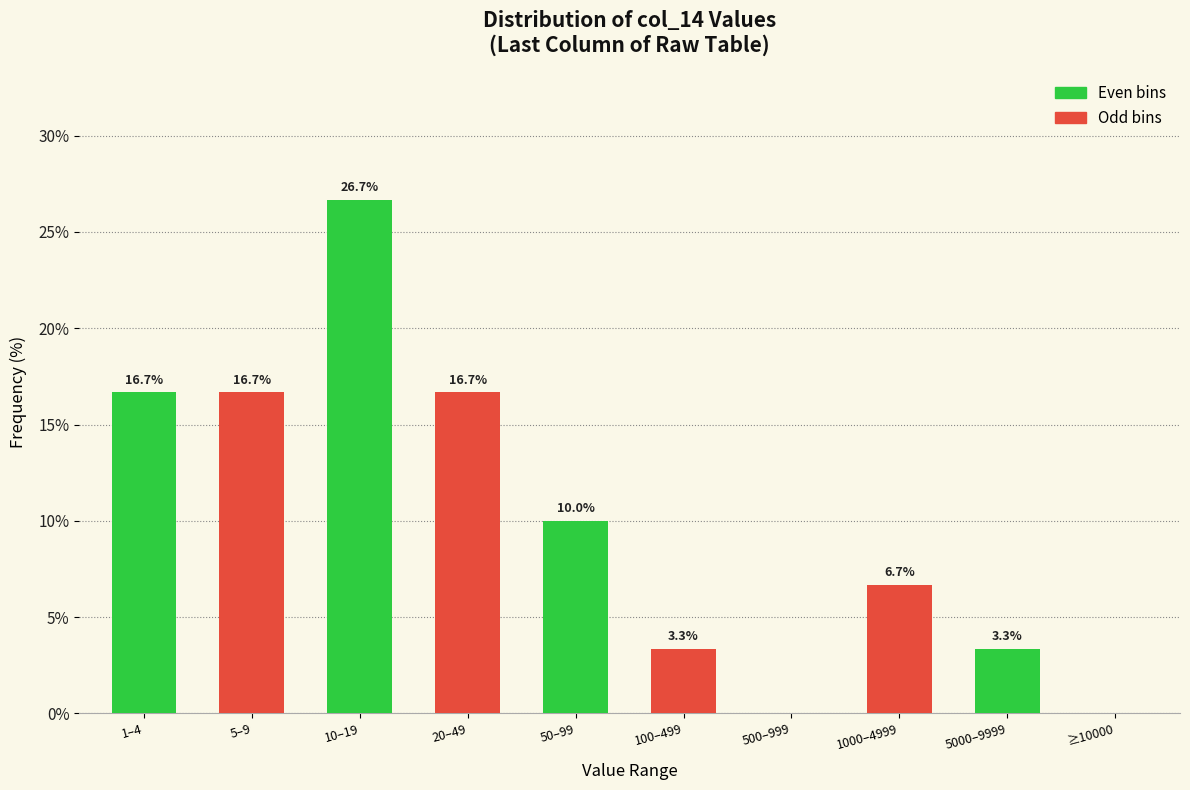

Reading right to left, extract all data points from this chart.

≥10000=0.0	5000–9999=3.3	1000–4999=6.7	500–999=0.0	100–499=3.3	50–99=10.0	20–49=16.7	10–19=26.7	5–9=16.7	1–4=16.7